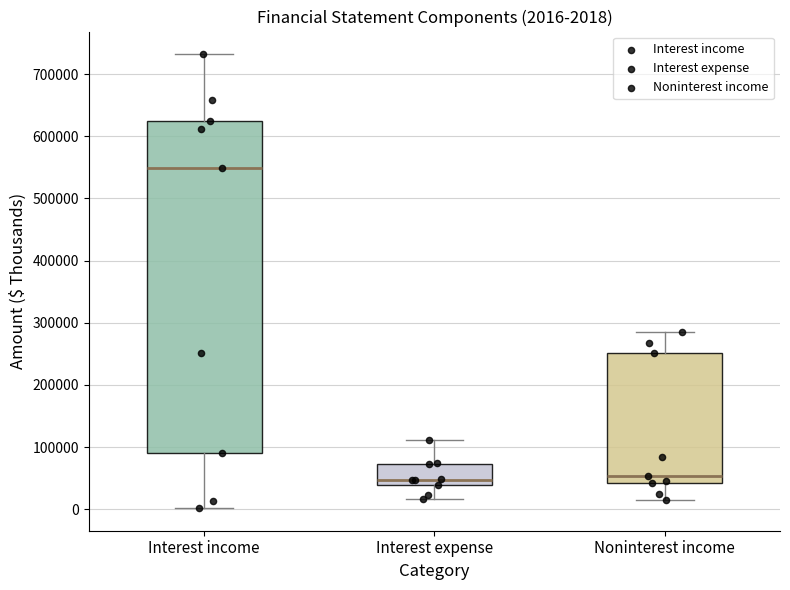

Comparing the boxes themselves (not the whiskers), which one is the tallest?

Interest income